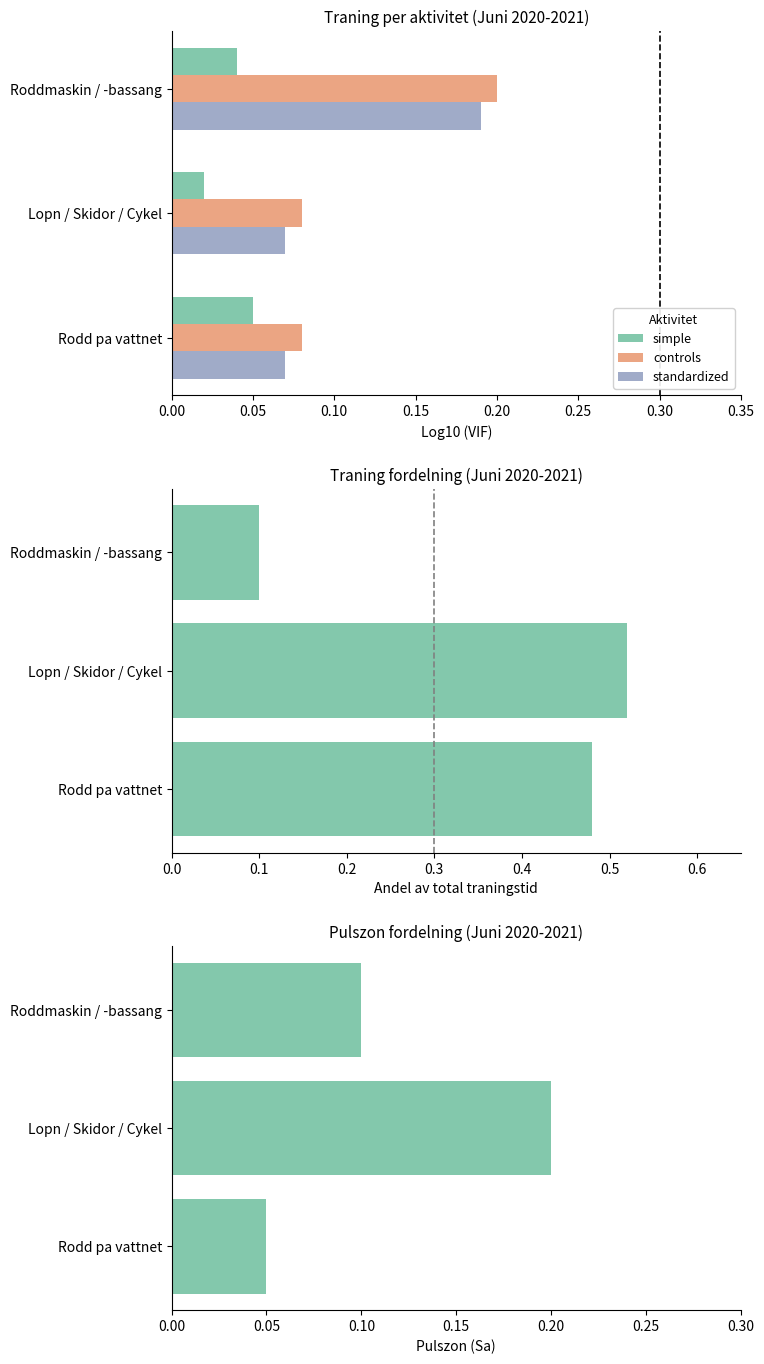

Does the chart contain stacked bars?

No